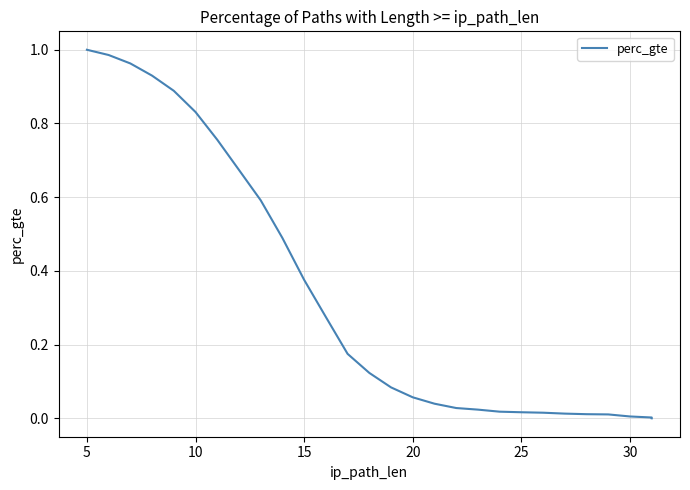

How many lines are shown in the chart?

1